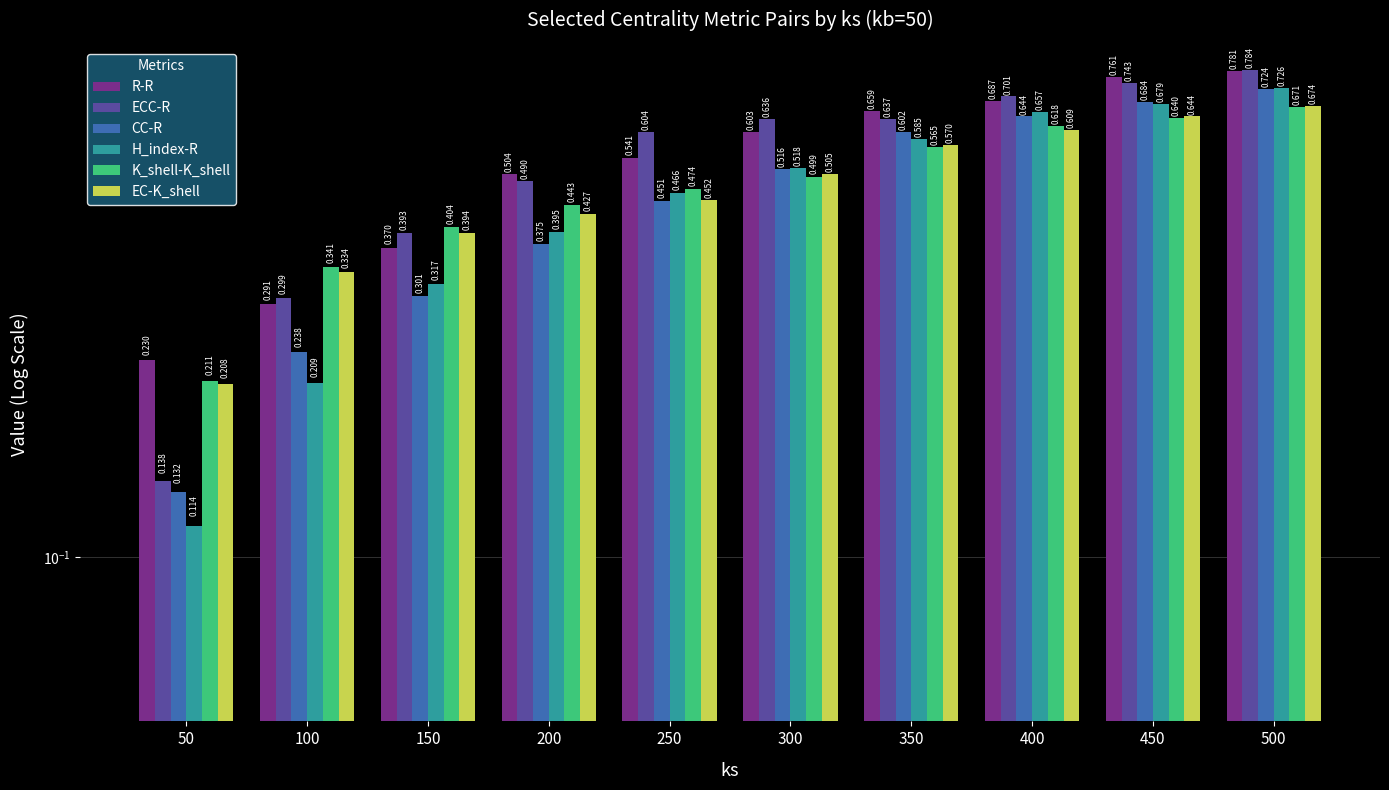

Which series has the largest range (max minus min)?

ECC-R